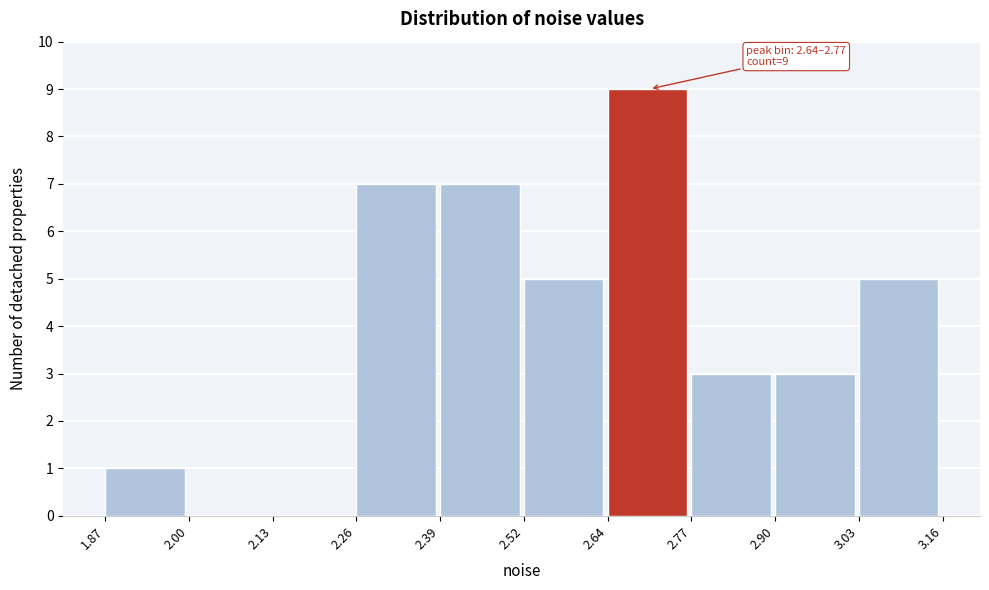

Which range on the x-axis has the tallest bar?

2.64 to 2.77